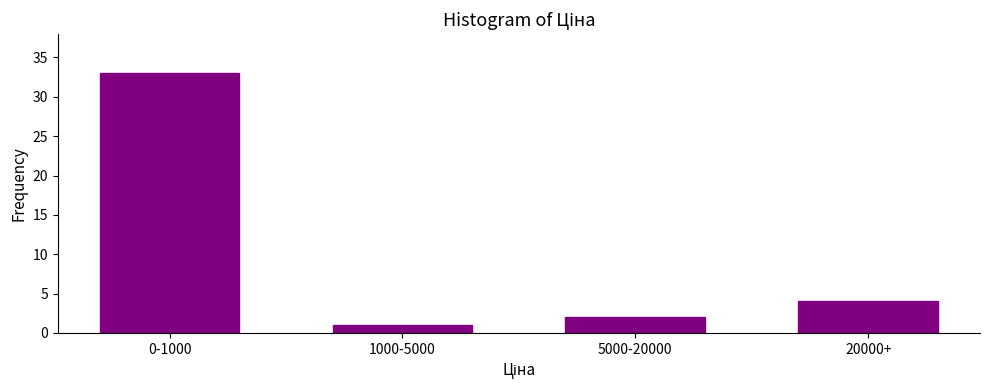

Reading left to right, extract all data points from this chart.

0-1000=33	1000-5000=1	5000-20000=2	20000+=4